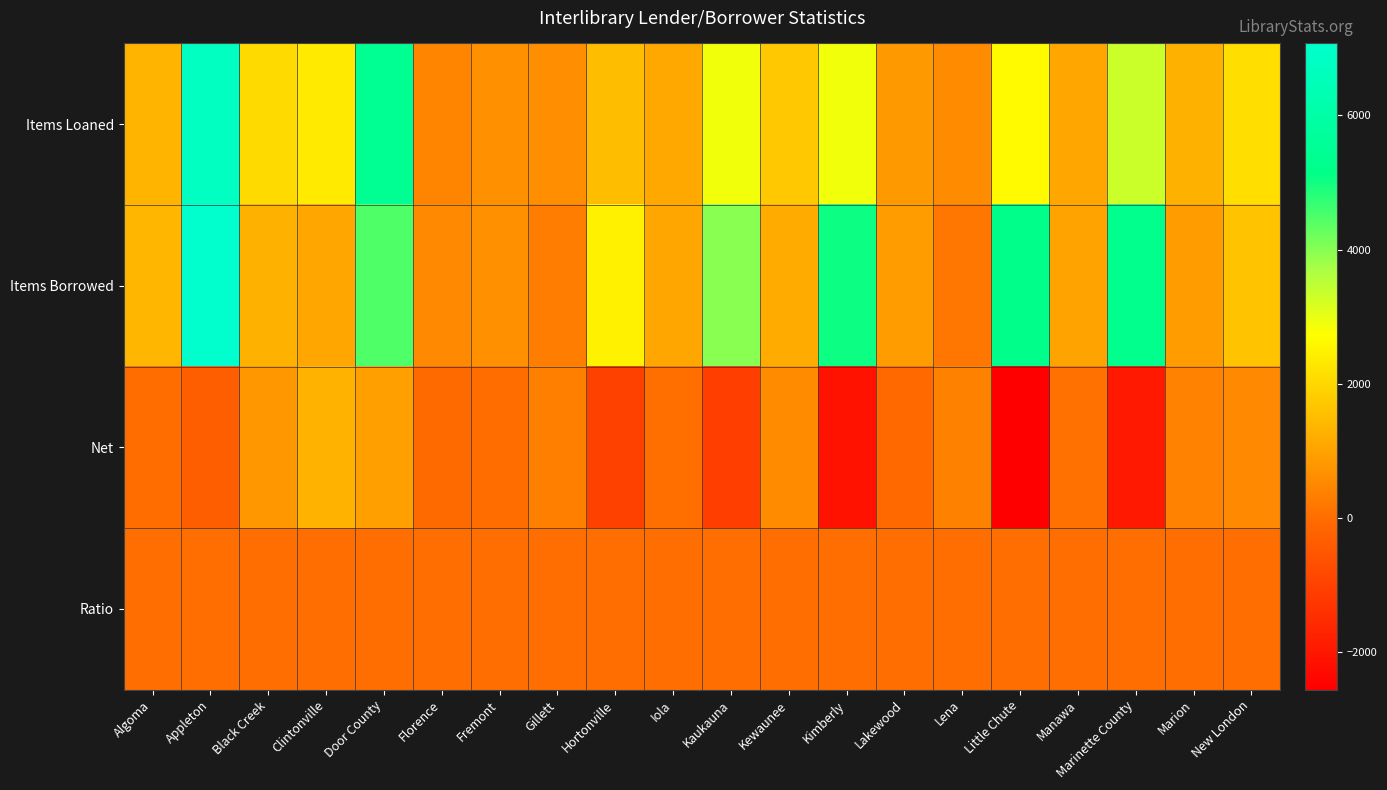

Rank the series by their maximum value, from lowest to highest.

Ratio, Net, Items Loaned, Items Borrowed